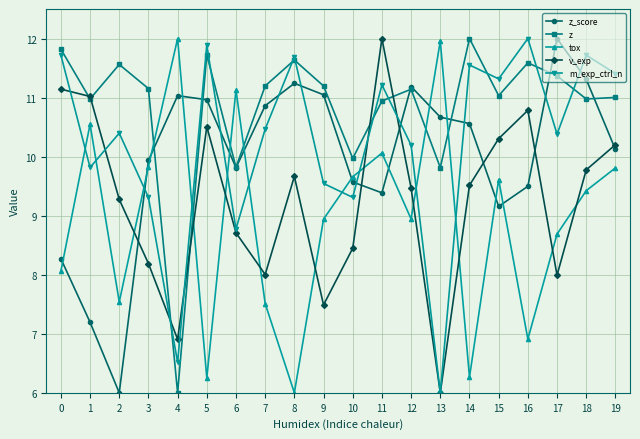

What is the total value across all series at 9?

48.2